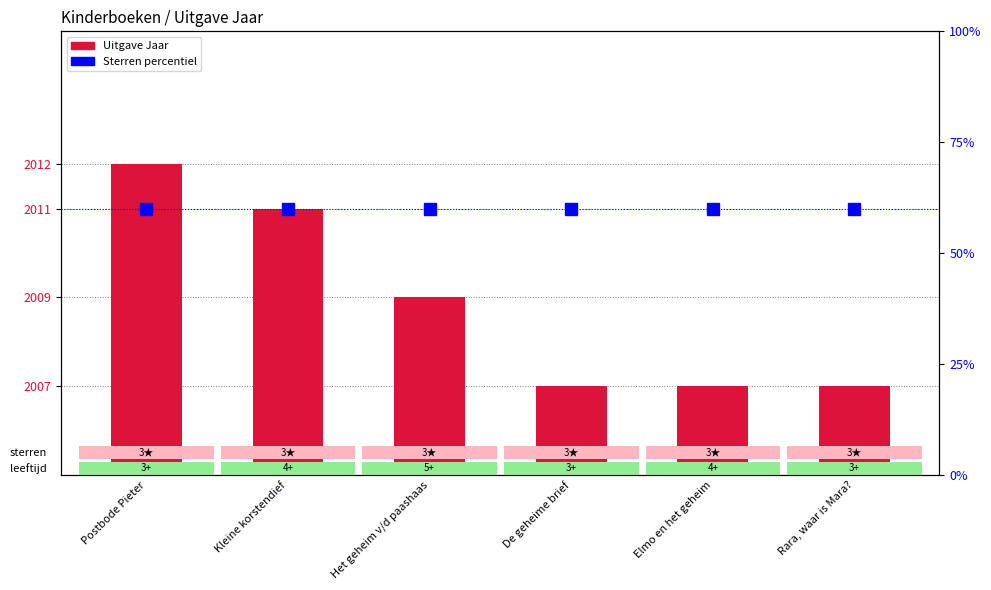

Does the chart contain stacked bars?

No